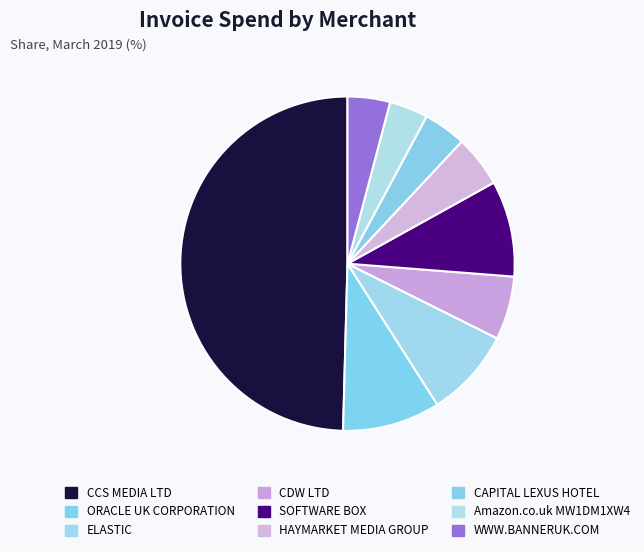

Which slice is the smallest?

Amazon.co.uk MW1DM1XW4